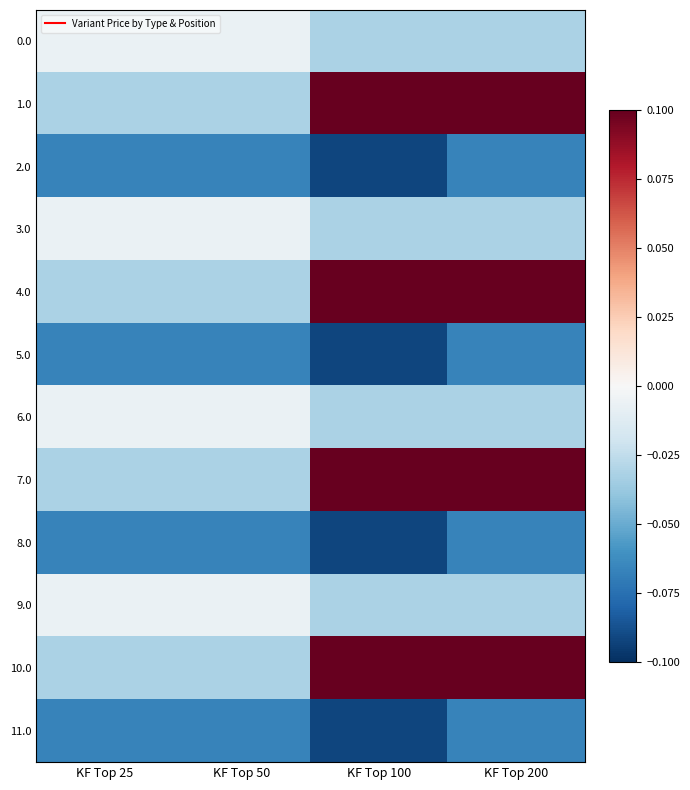

Which series has the widest spread of values?

1.0